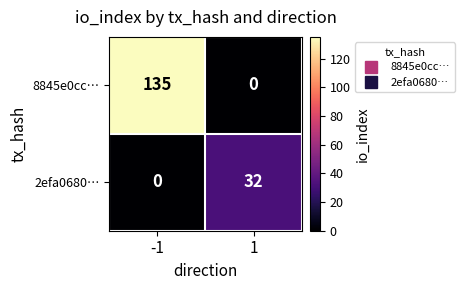

Is it true that 2efa0680… equals 0 at -1?

True